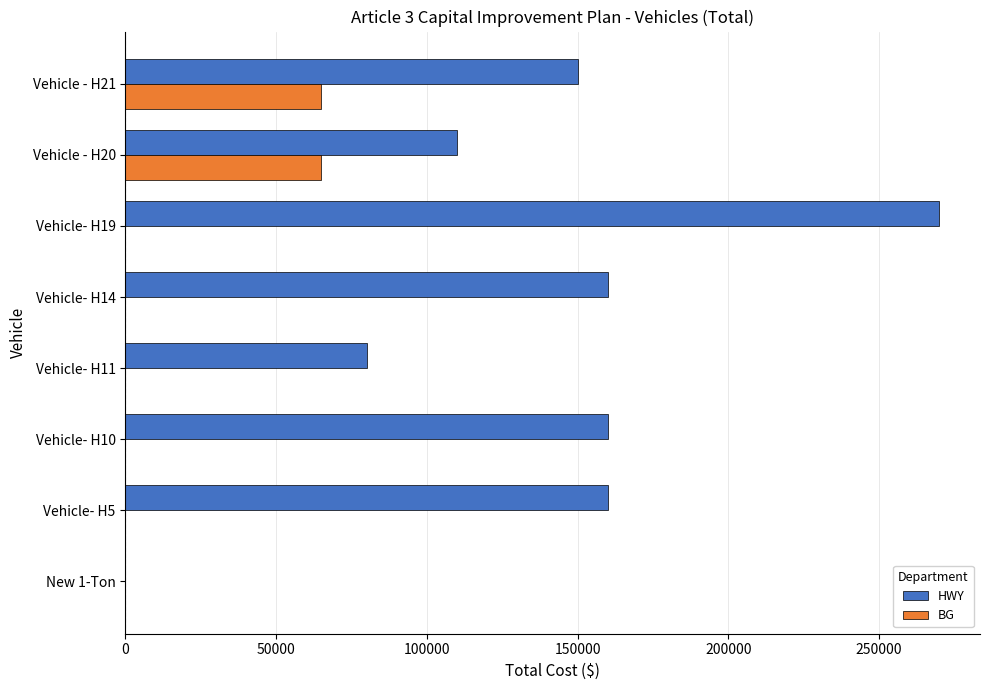

What is the maximum value for BG?

65000